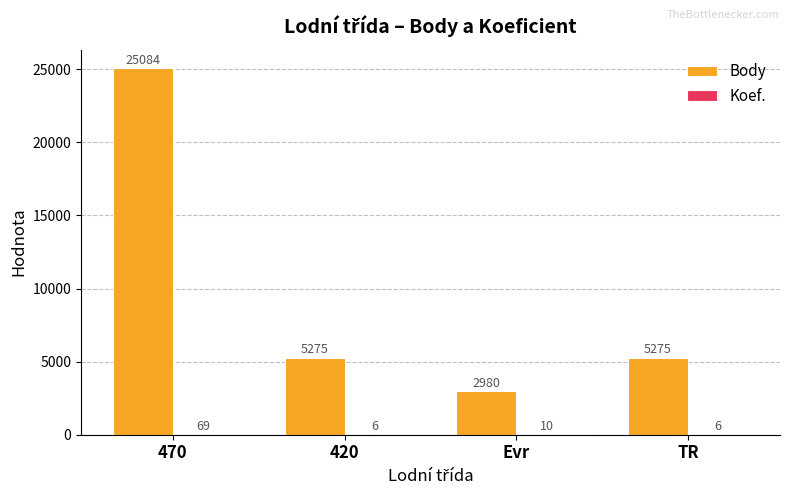

What is the sum of all Body values?

38614